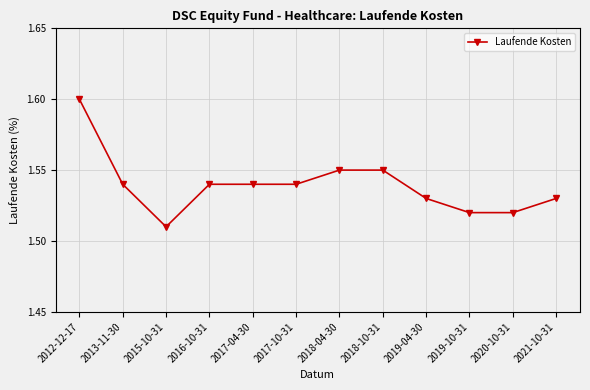

What position from the left is 2021-10-31?

12